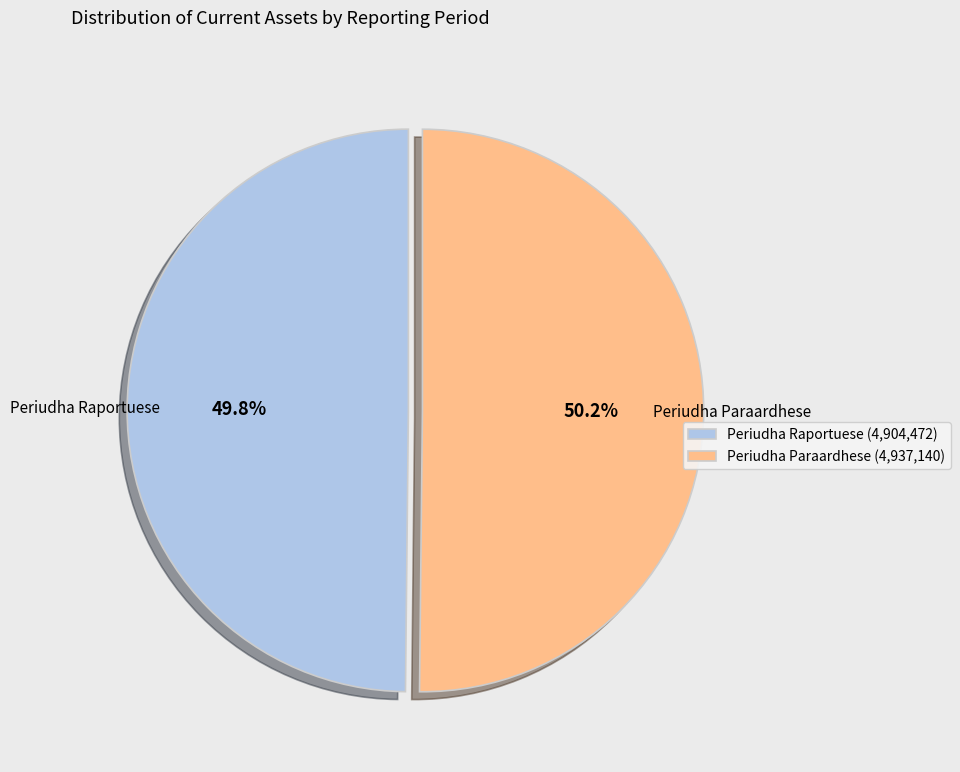

Combined, do Periudha Raportuese (4,904,472) and Periudha Paraardhese (4,937,140) account for over 50%?

Yes